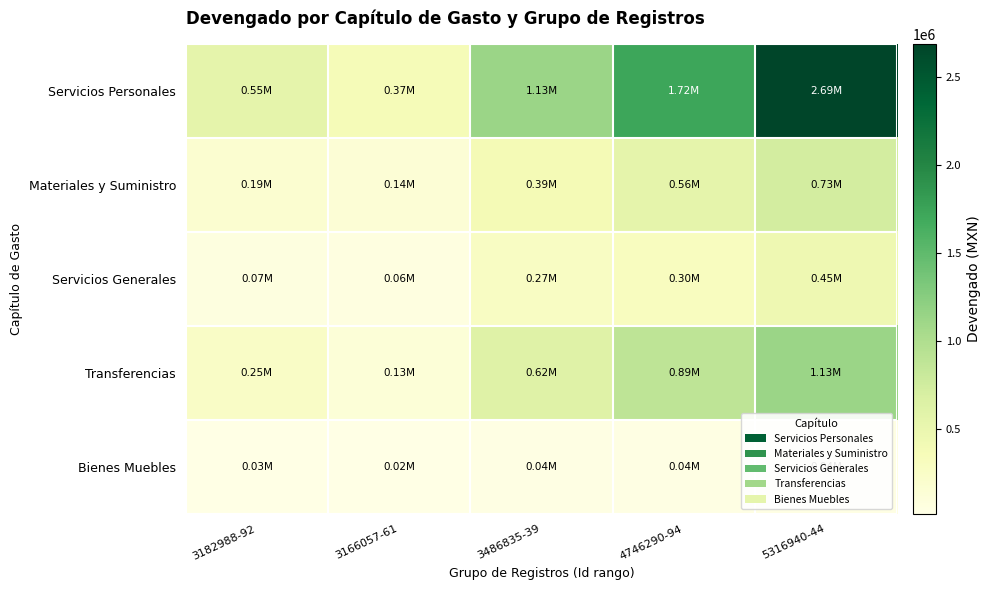

Between 3182988-92 and 5316940-44, which series saw the biggest shift?

Servicios Personales